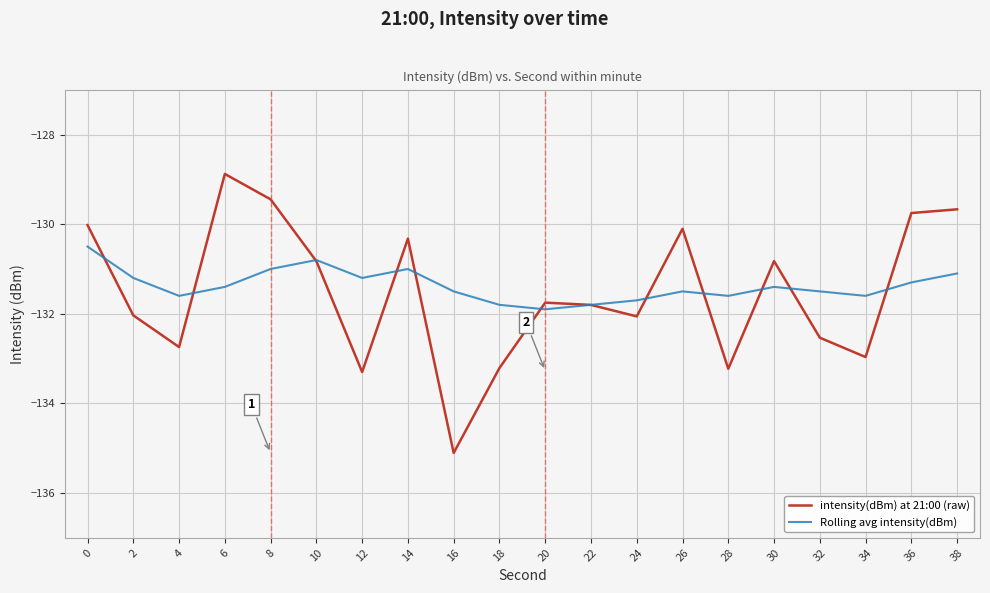

Where do Rolling avg intensity(dBm) and intensity(dBm) at 21:00 (raw) first cross each other?

0 and 2